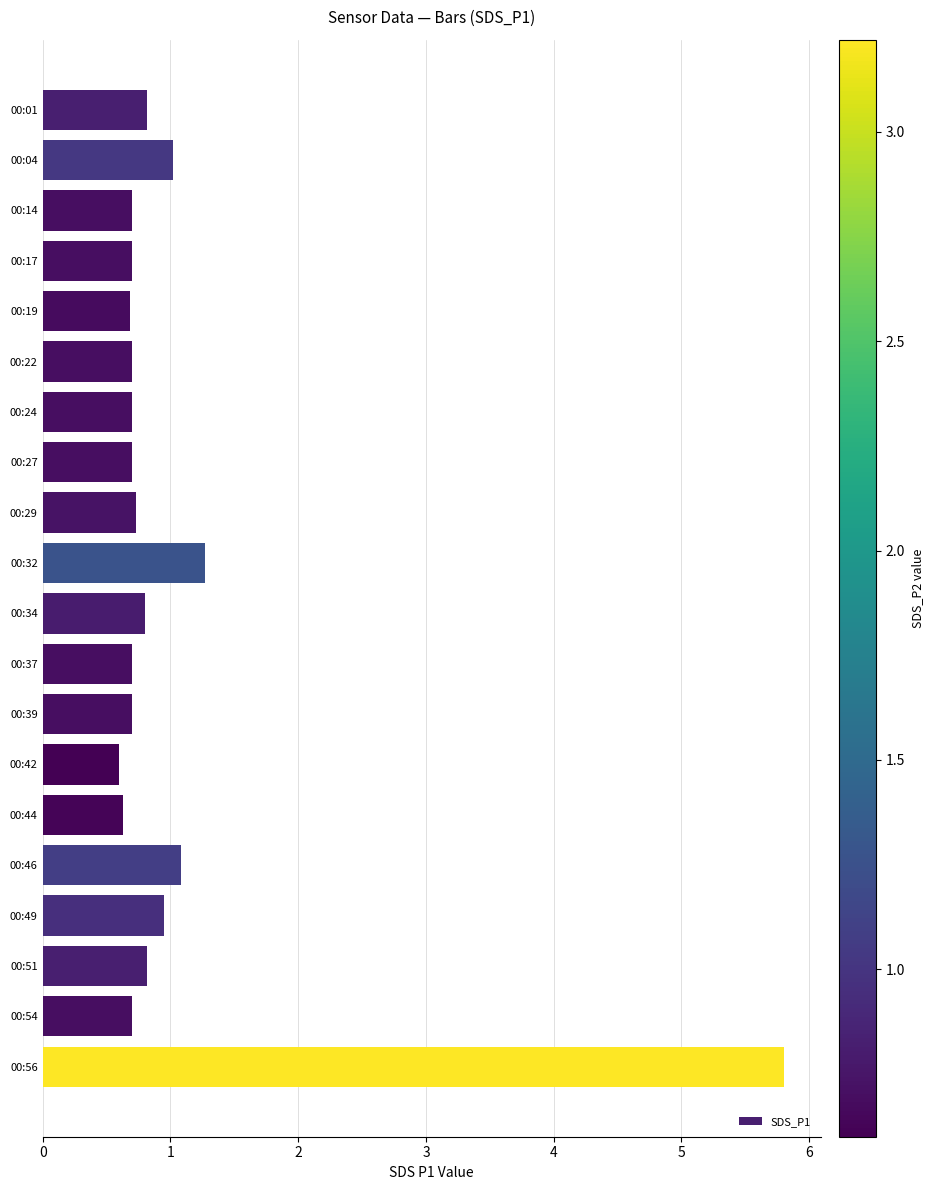

At which category does the chart reach its peak across all series?

00:56